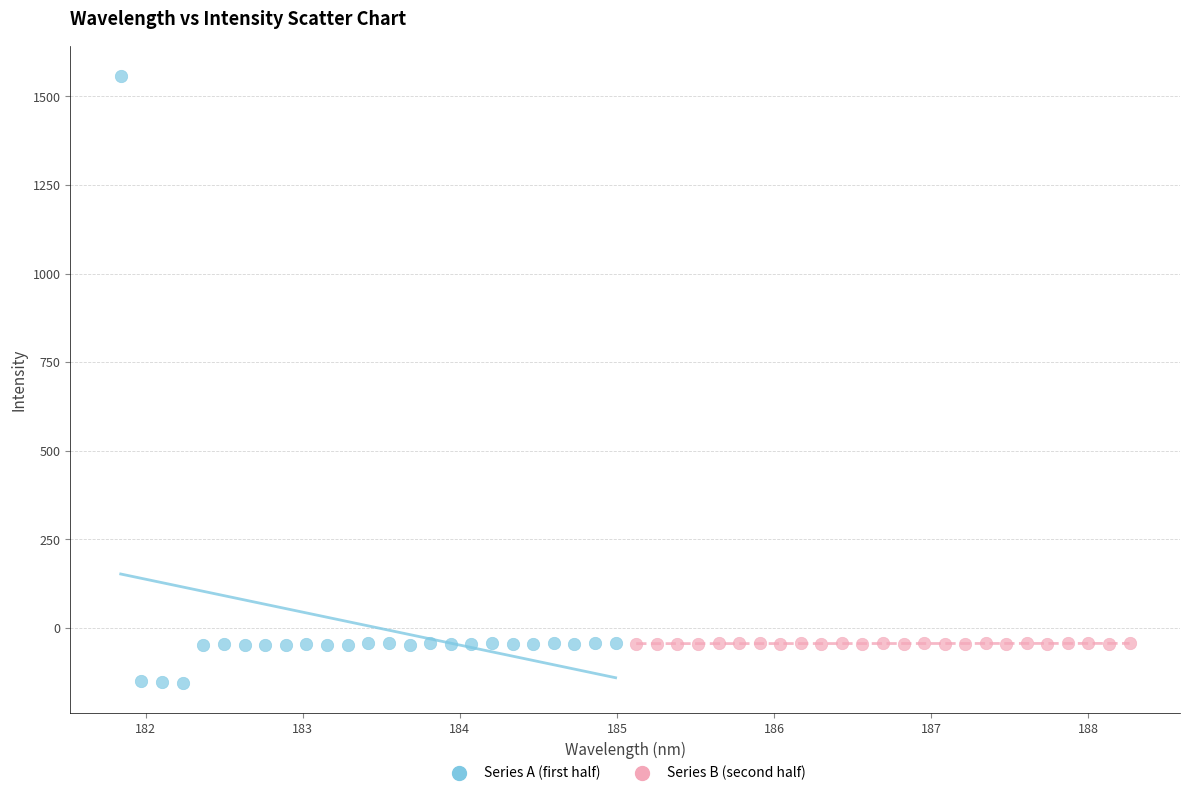

What are all the series names shown in the legend?

Series A (first half), Series B (second half)